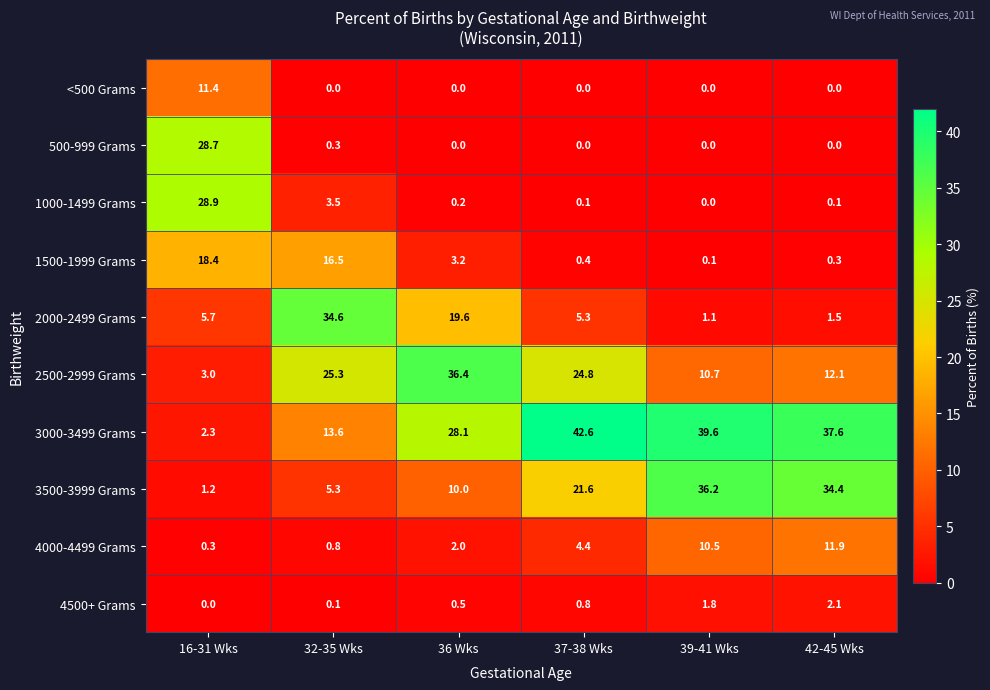

Which series has the largest total across all categories?

3000-3499 Grams